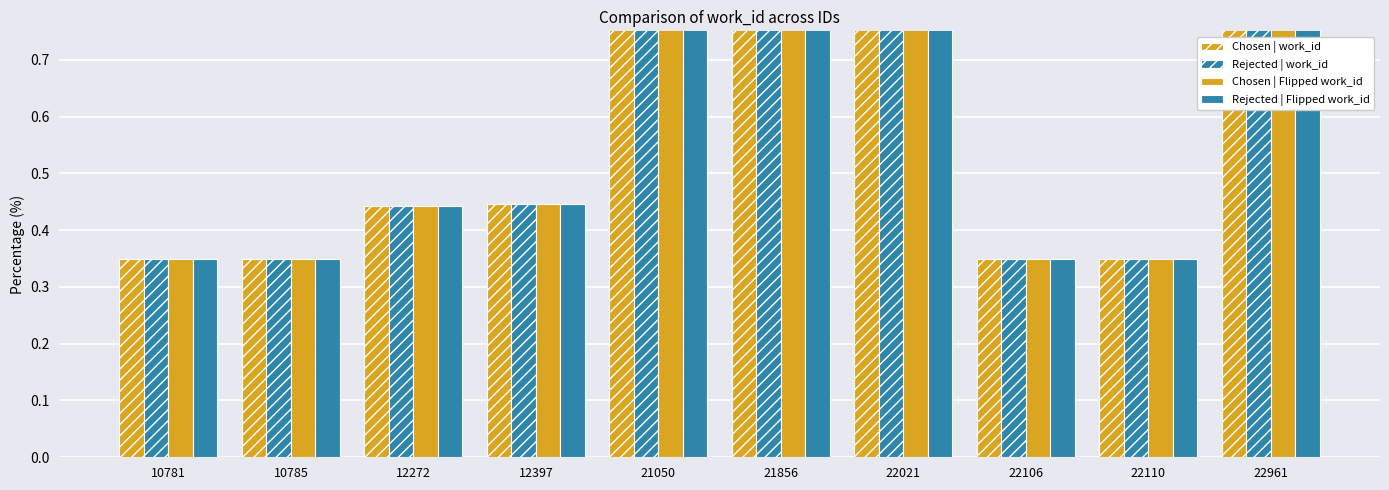

What are all the series names shown in the legend?

Chosen | work_id, Rejected | work_id, Chosen | Flipped work_id, Rejected | Flipped work_id